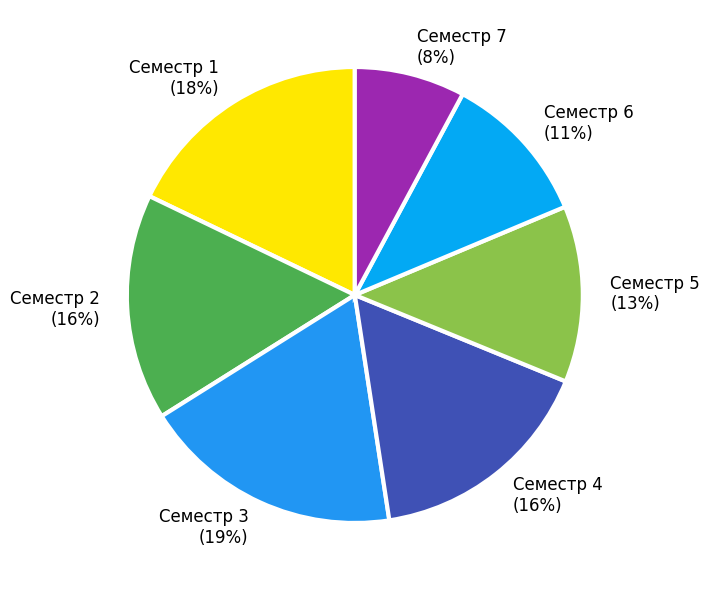

Approximately how many times larger is the value at Семестр 7 (8%) compared to Семестр 2 (16%)?

0.5